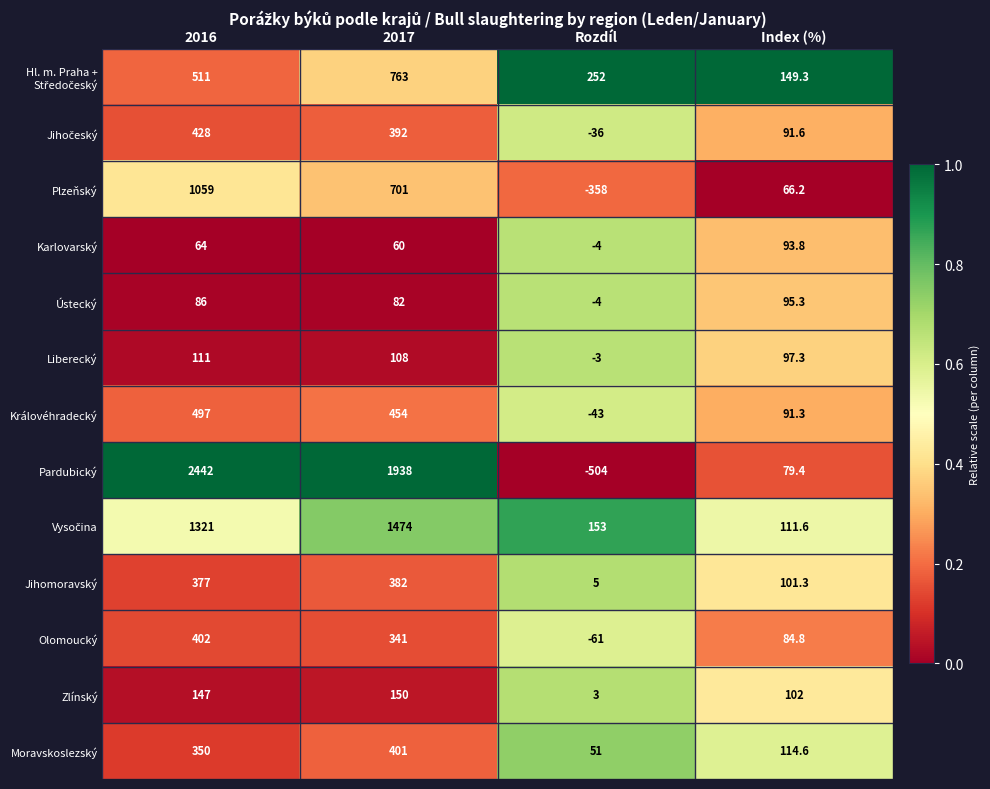

List the labels in order of Karlovarský value, largest first.

Index (%), 2016, 2017, Rozdíl